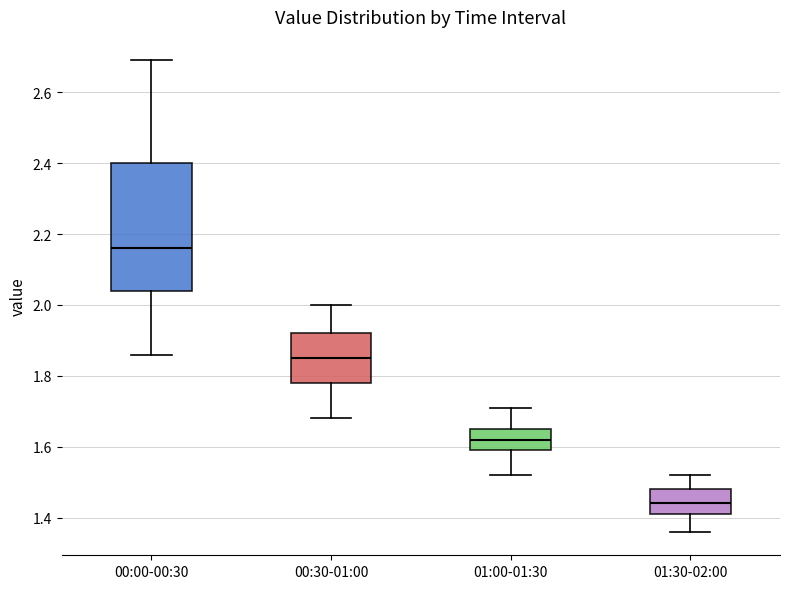

Where does the lower whisker of the box for 01:00-01:30 end on the y-axis? The values are not printed on the chart, so give them approximately, as read against the axis.

1.52